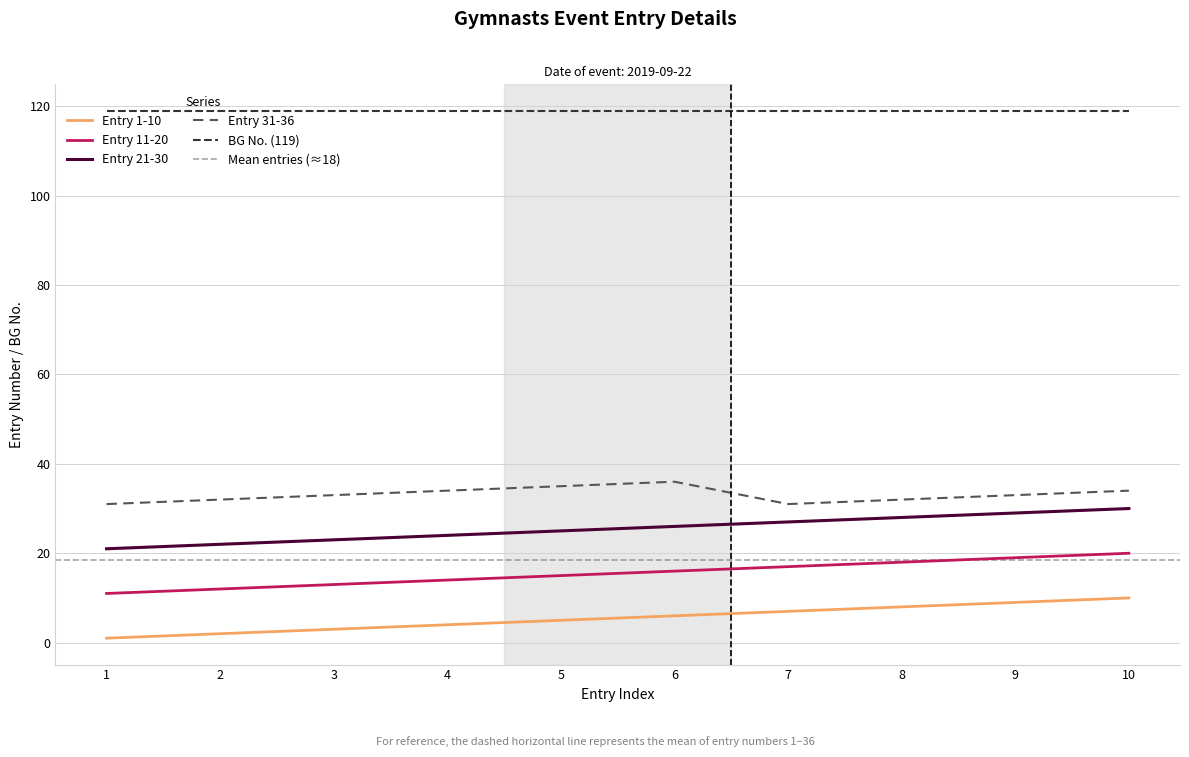

True or false: Entry 21-30 and Entry 11-20 intersect in this chart.

False